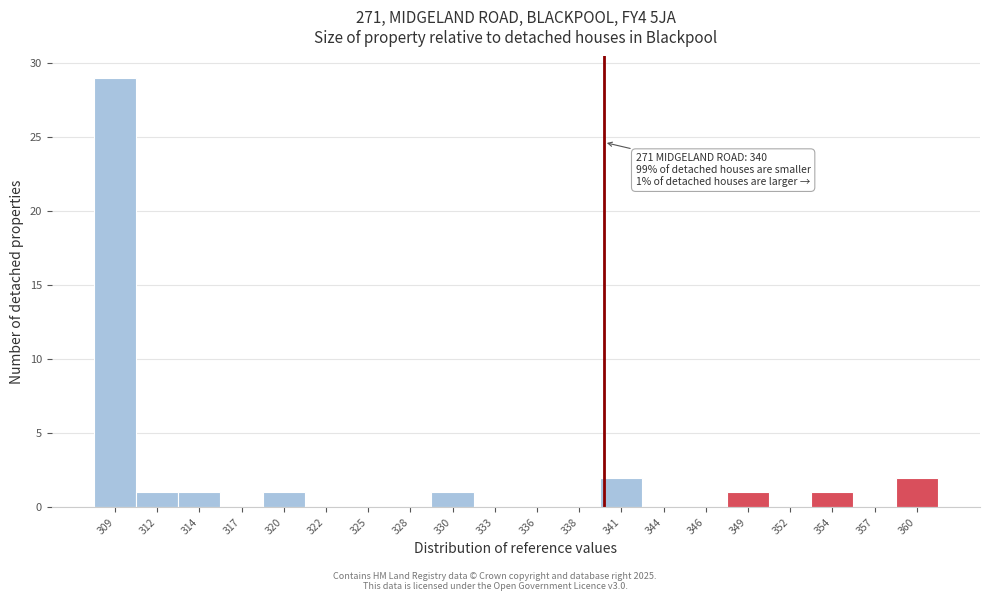

Over which range of the x-axis is the bar tallest?

307.5 to 310.5